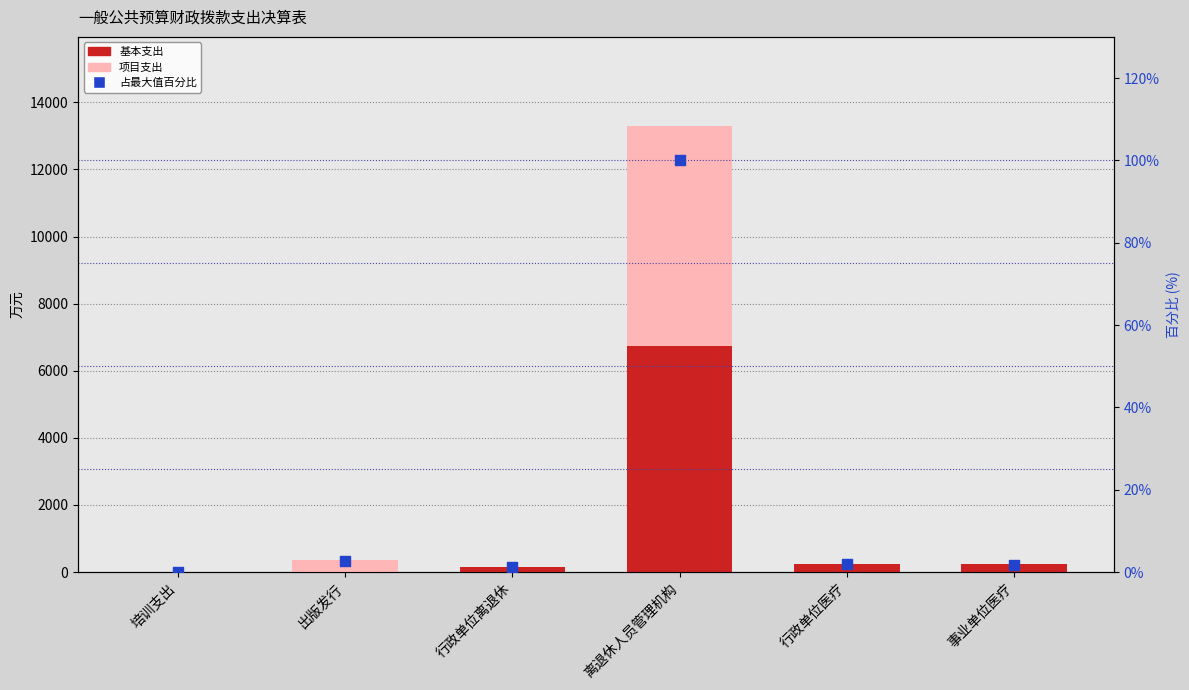

What are all the series names shown in the legend?

基本支出, 项目支出, 占最大值百分比